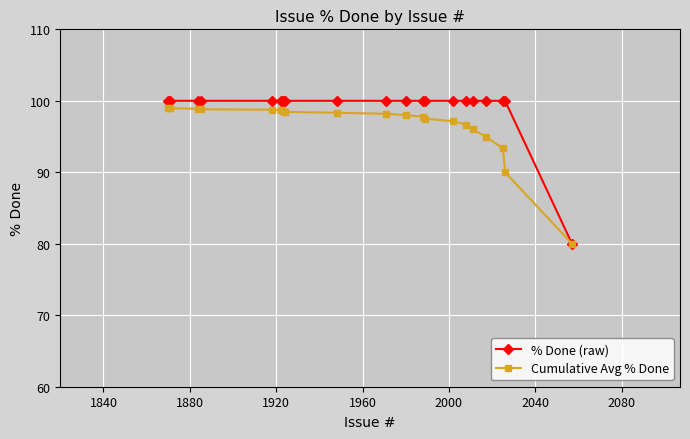

What is the value of the Cumulative Avg % Done point at the 12th from the left?

97.8